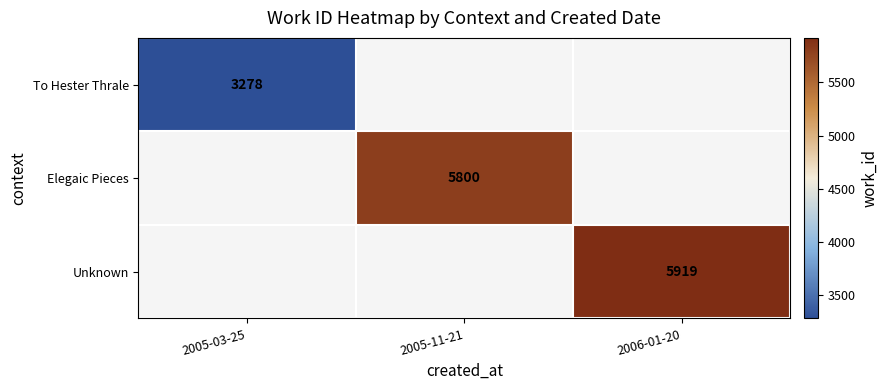

How many categories are shown in the chart?

3